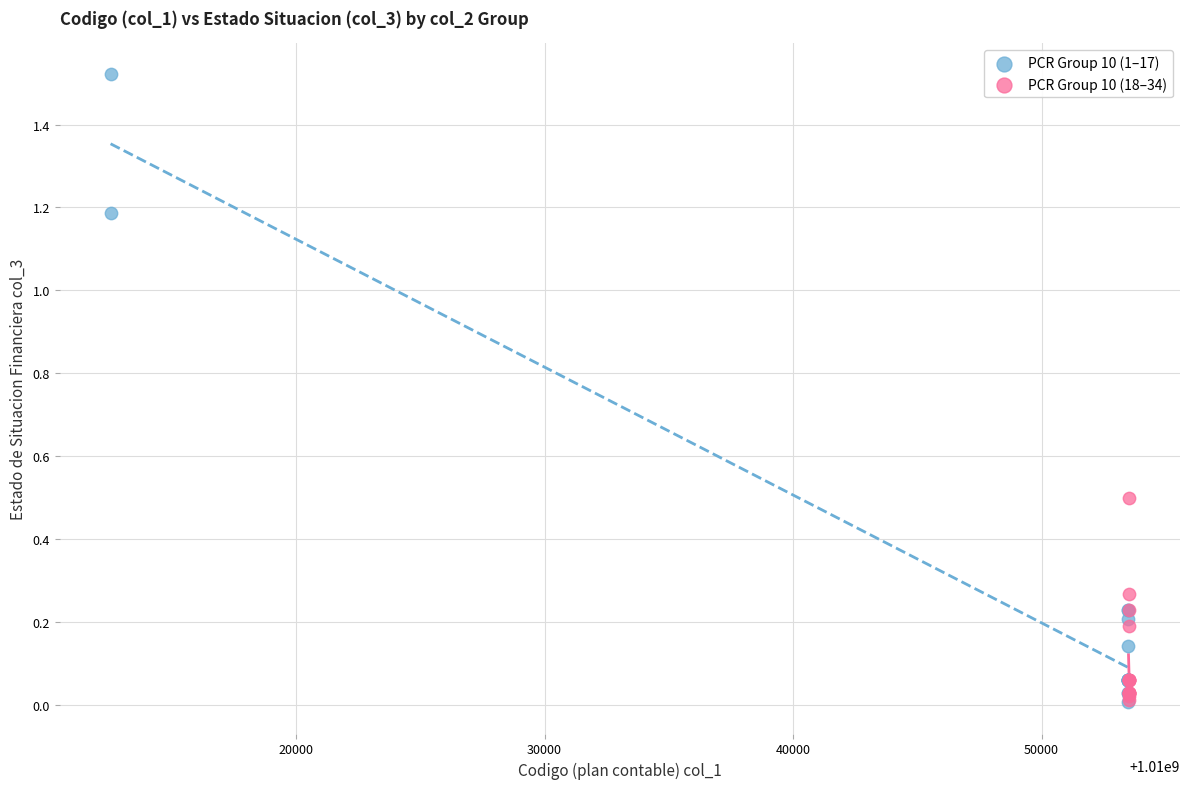

Which series has the widest spread of Y values?

PCR Group 10 (1–17)